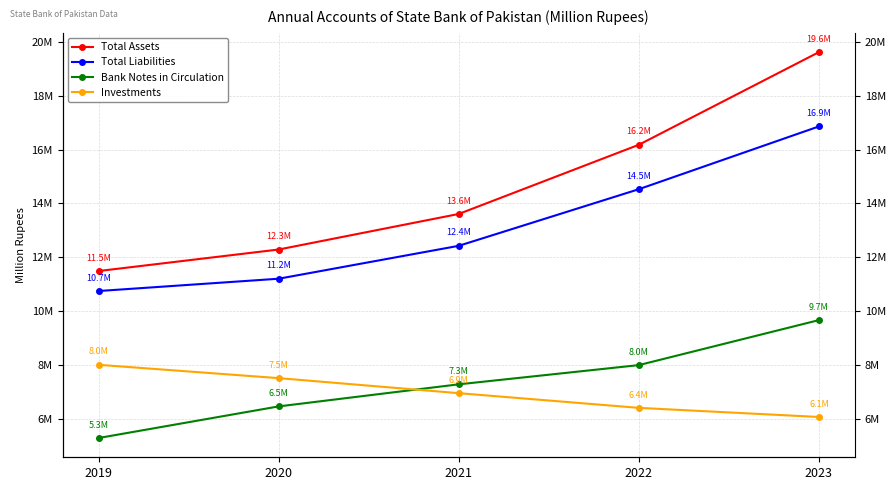

Is it true that Total Liabilities equals 11202263 at 2020?

True